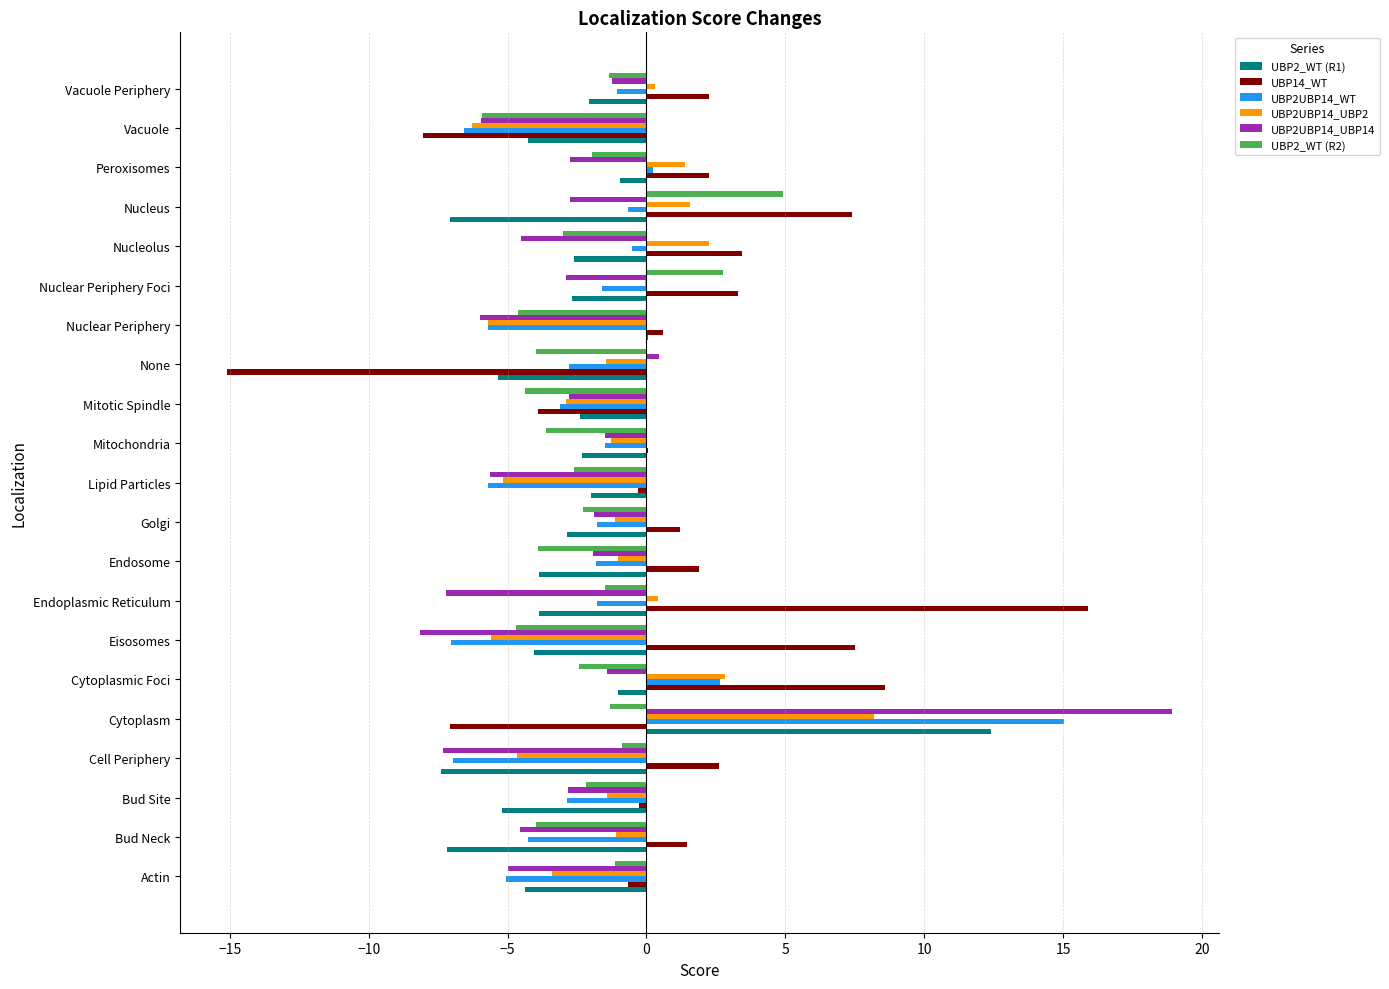

Is it true that UBP2_WT (R1) equals -3.9 at Endosome?

True